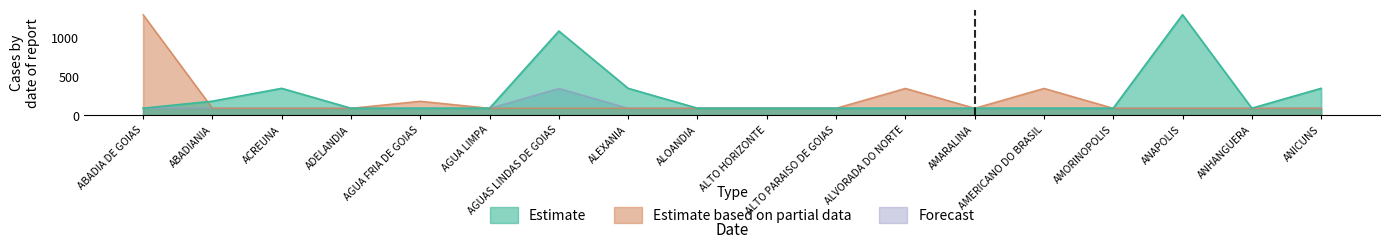

Rank the series by their average value, from highest to lowest.

Estimate, Estimate based on partial data, Forecast